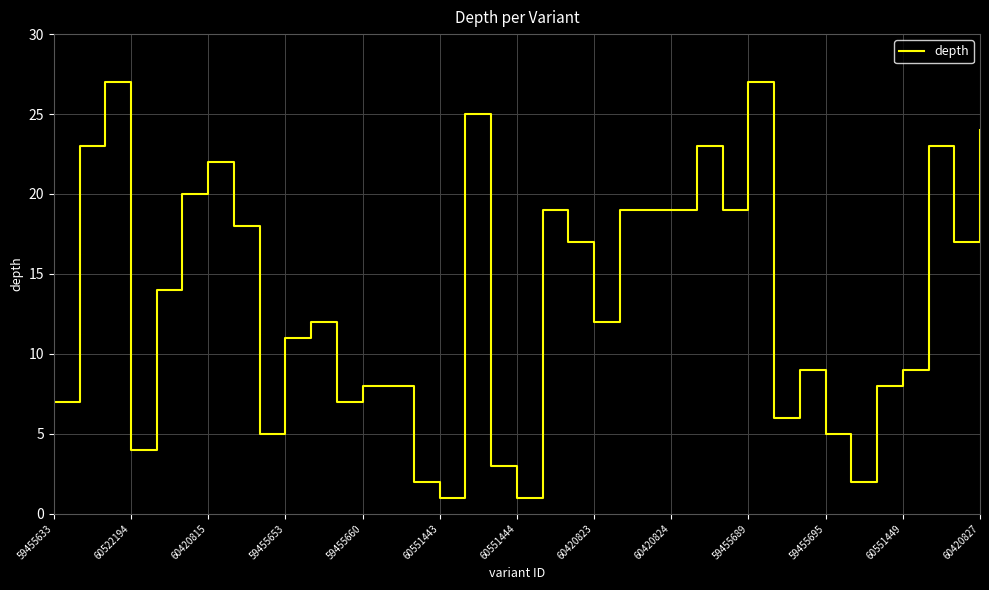

How many series are shown in this chart?

1